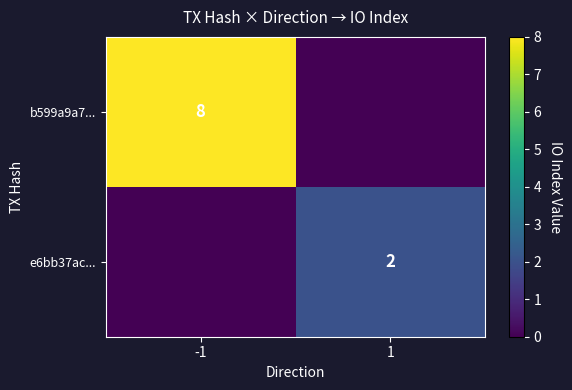

The b599a9a7... series shows 8 at -1. True or false?

True